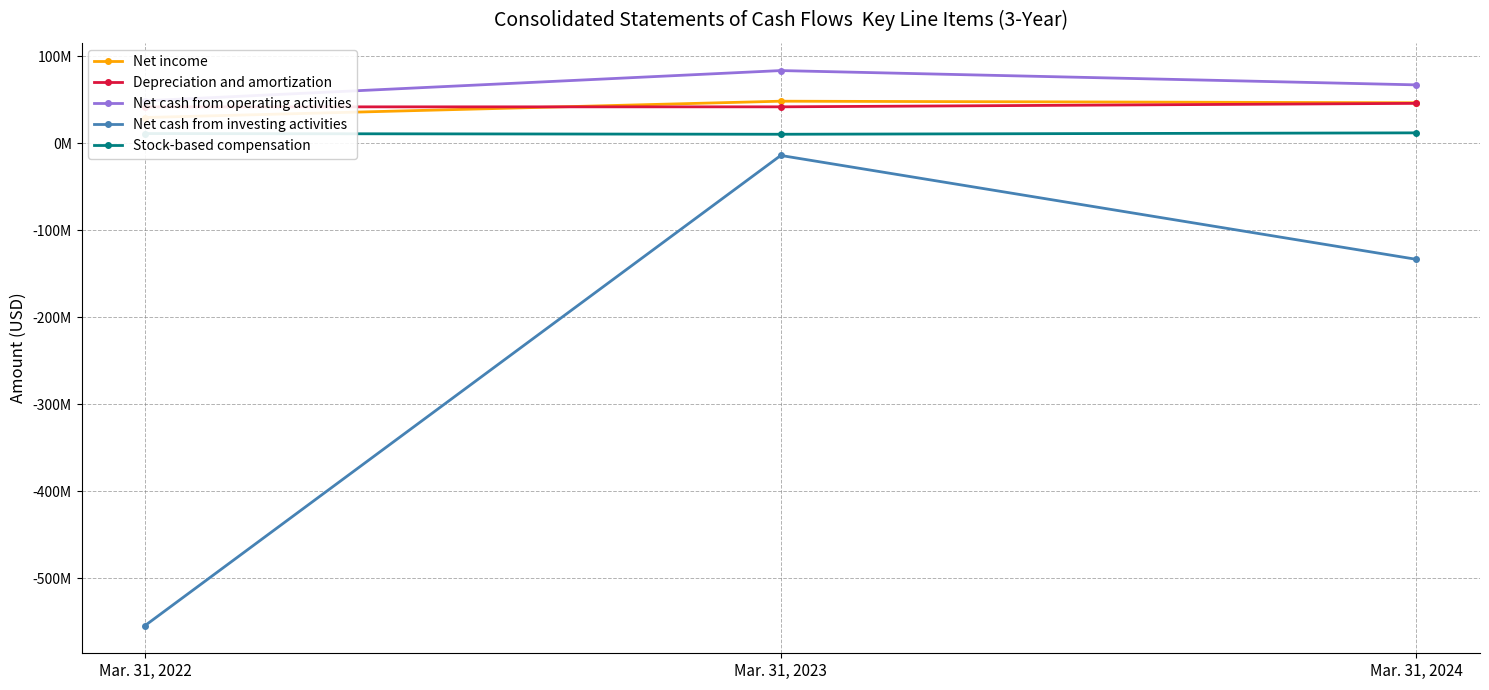

At Mar. 31, 2023, list the series in order from largest to smallest.

Net cash from operating activities, Net income, Depreciation and amortization, Stock-based compensation, Net cash from investing activities